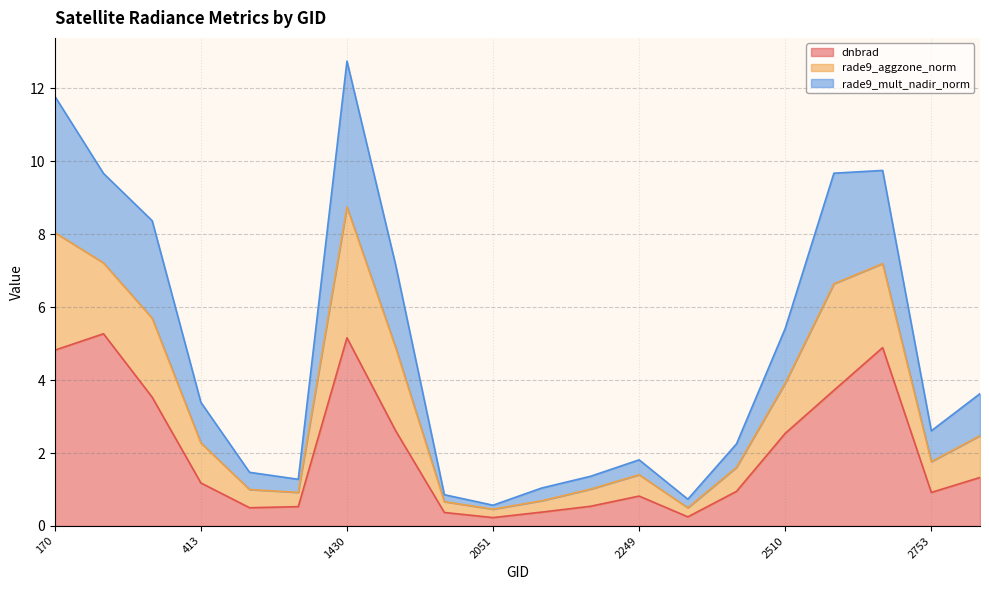

The value of rade9_mult_nadir_norm at 2510 is 1.0. True or false?

False